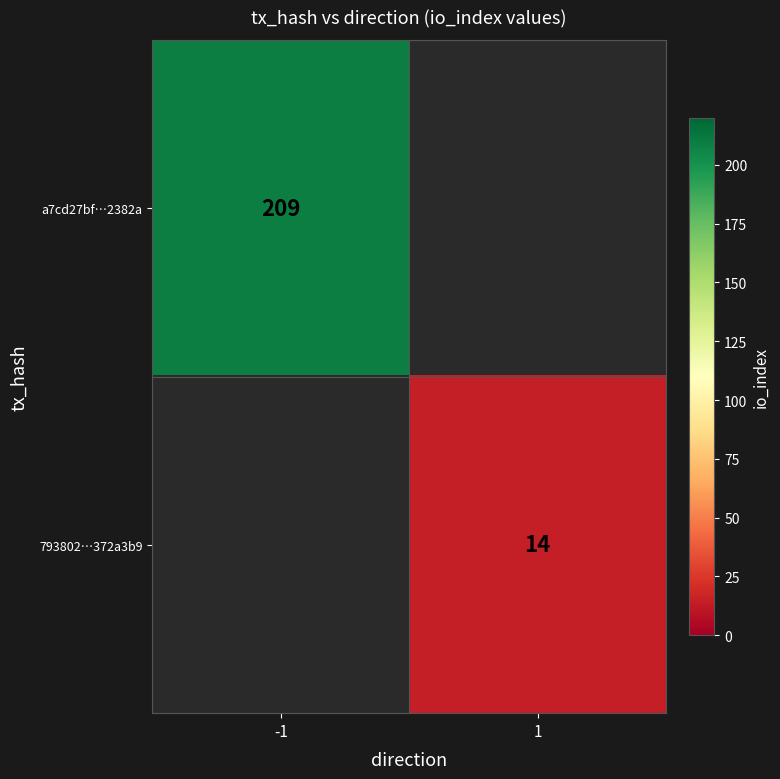

The 793802…372a3b9 series shows 14 at 1. True or false?

True